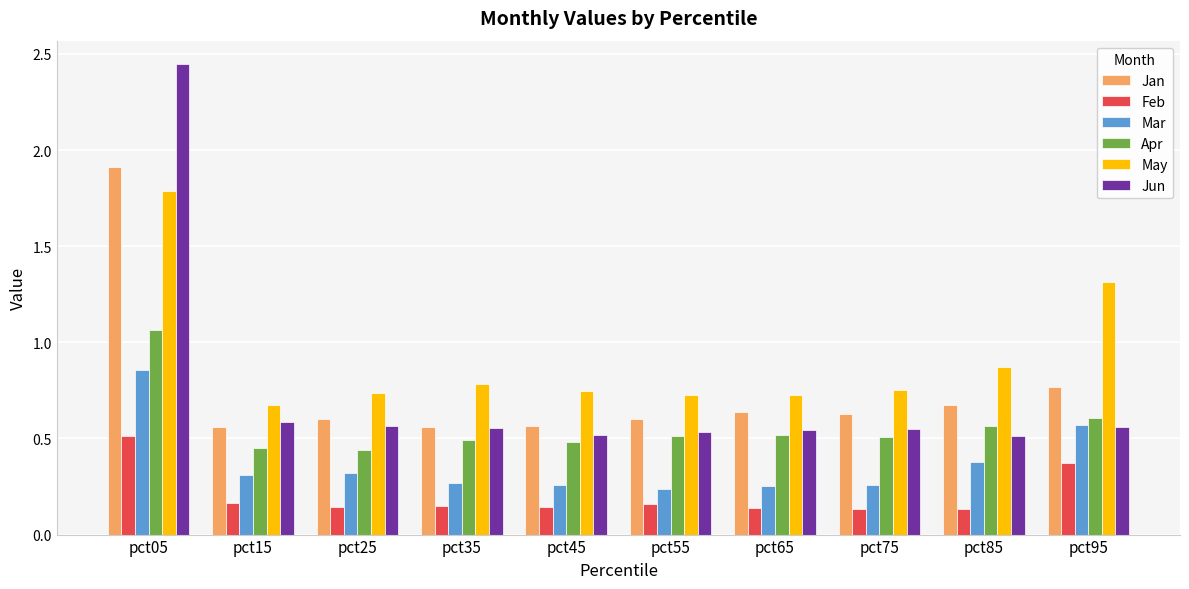

What is the total value across all series at pct45?

2.7